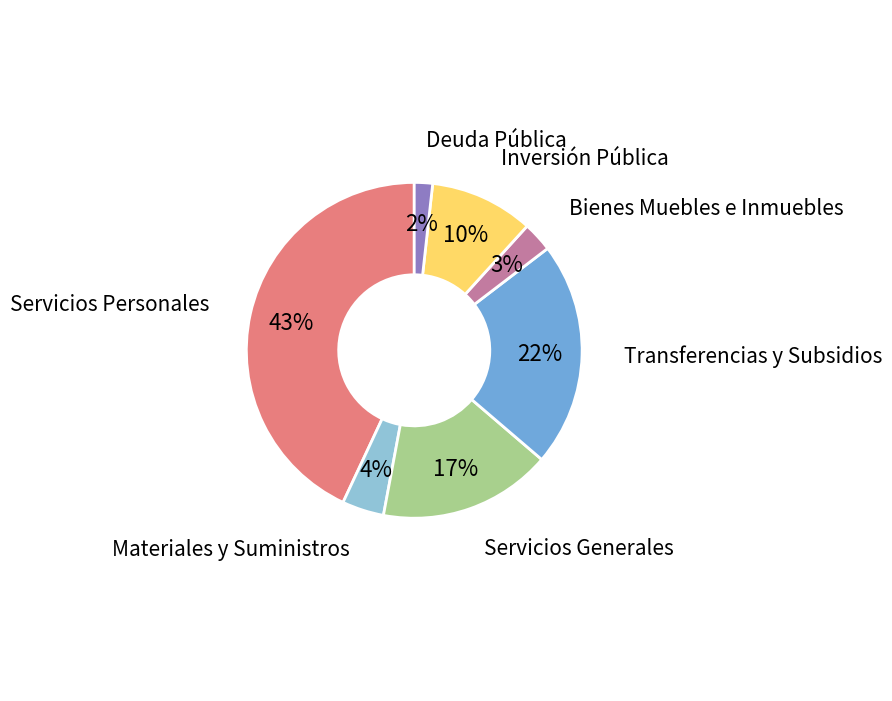

Between Inversión Pública and Bienes Muebles e Inmuebles, which is larger?

Inversión Pública